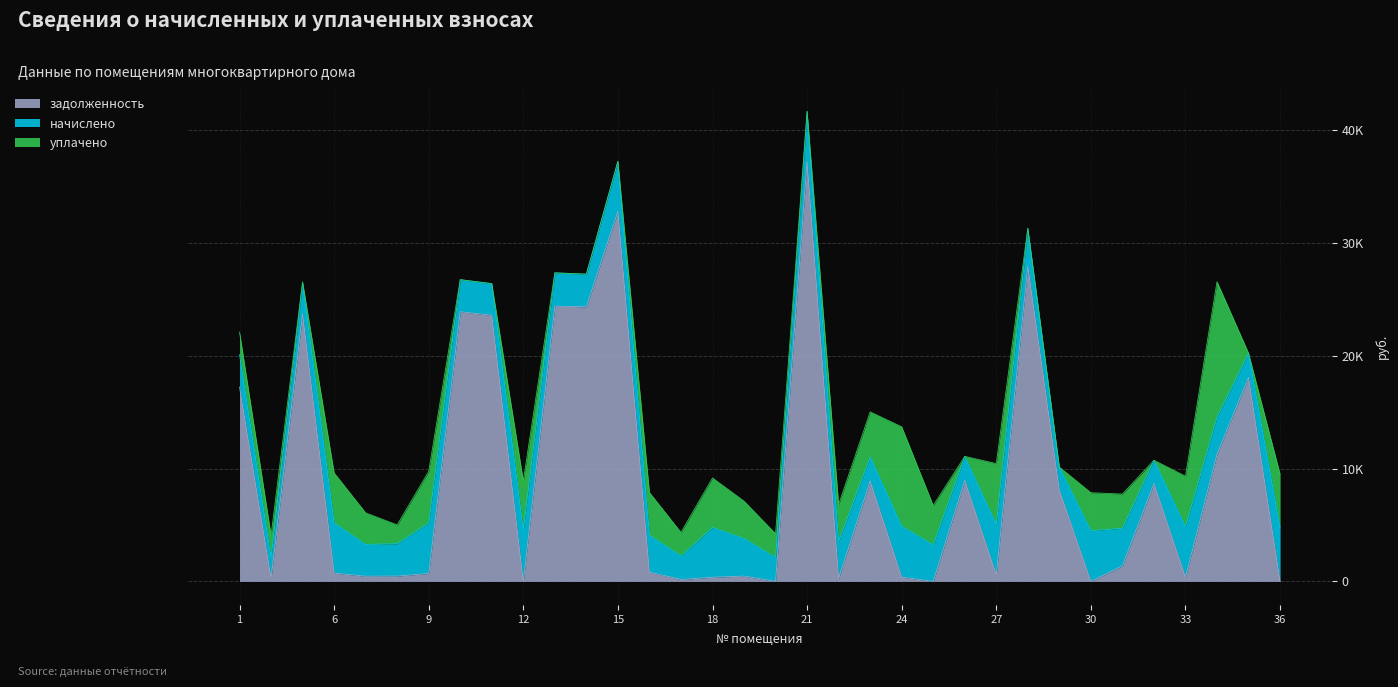

The value of начислено at 20 is 2113.0. True or false?

True